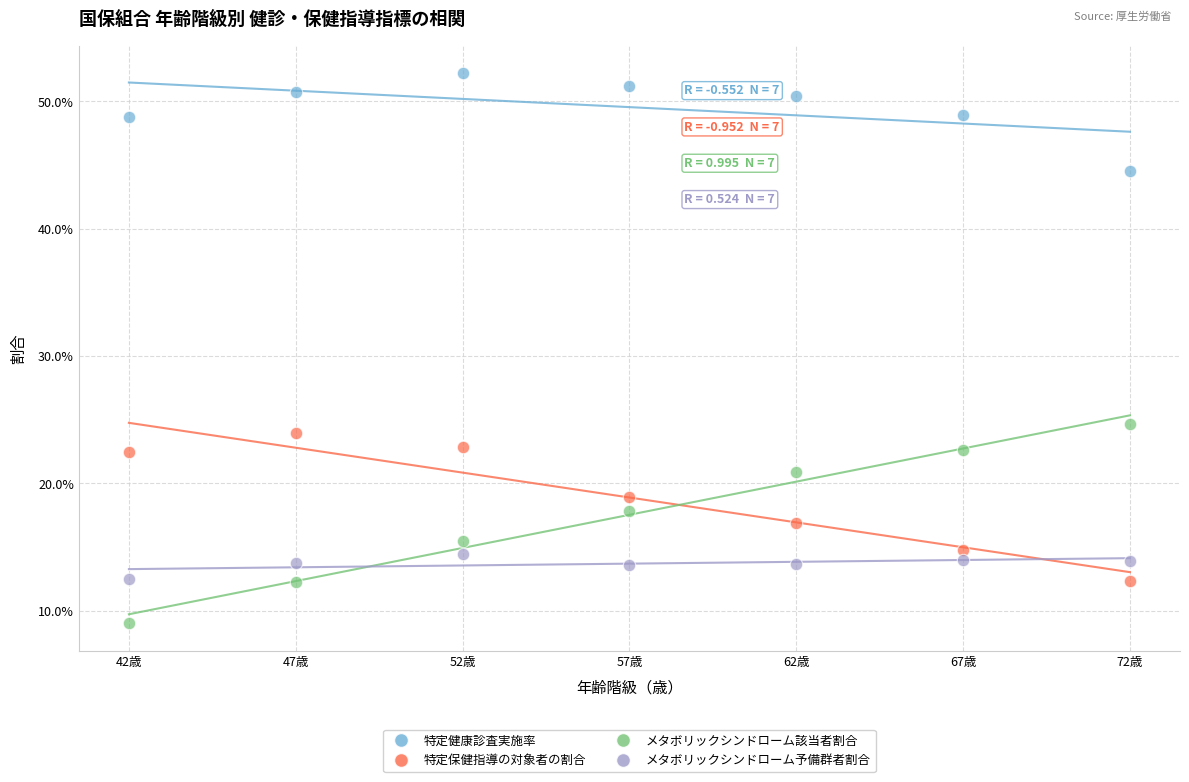

Which series has the largest Y range (max minus min)?

メタボリックシンドローム該当者割合